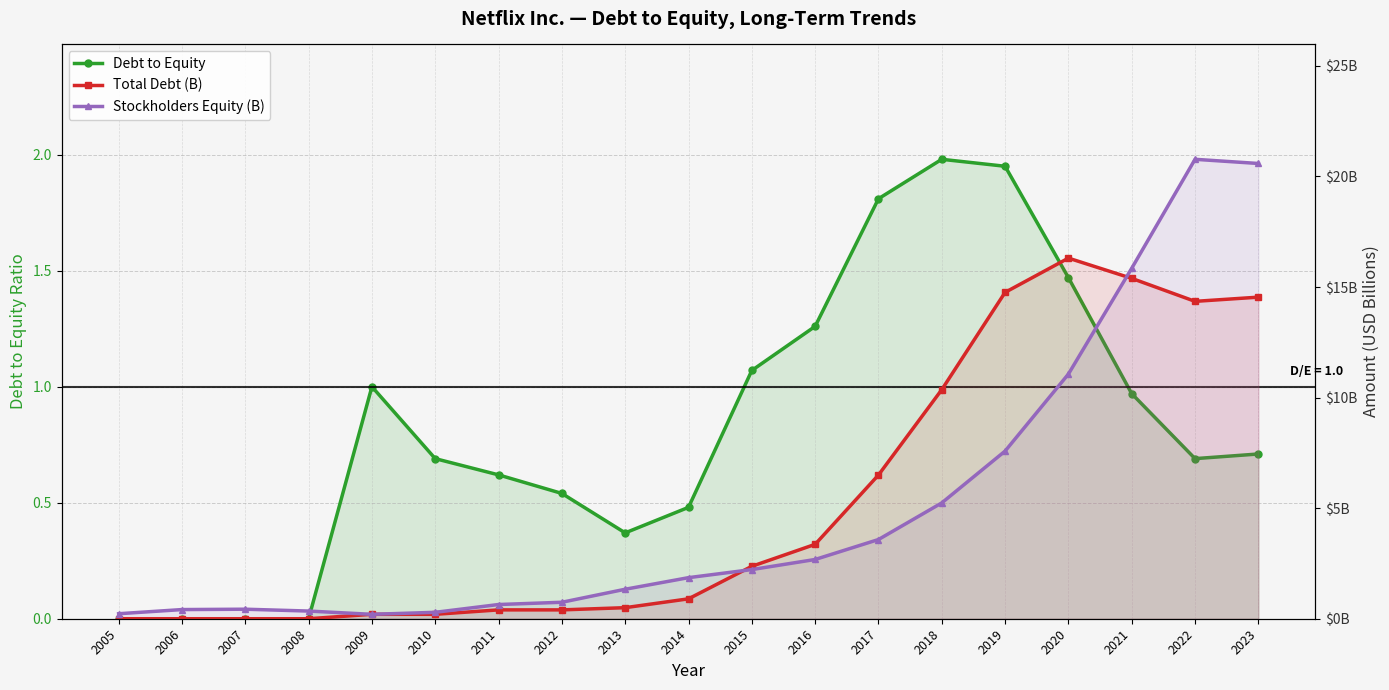

How many times do Total Debt (B) and Debt to Equity cross each other?

1